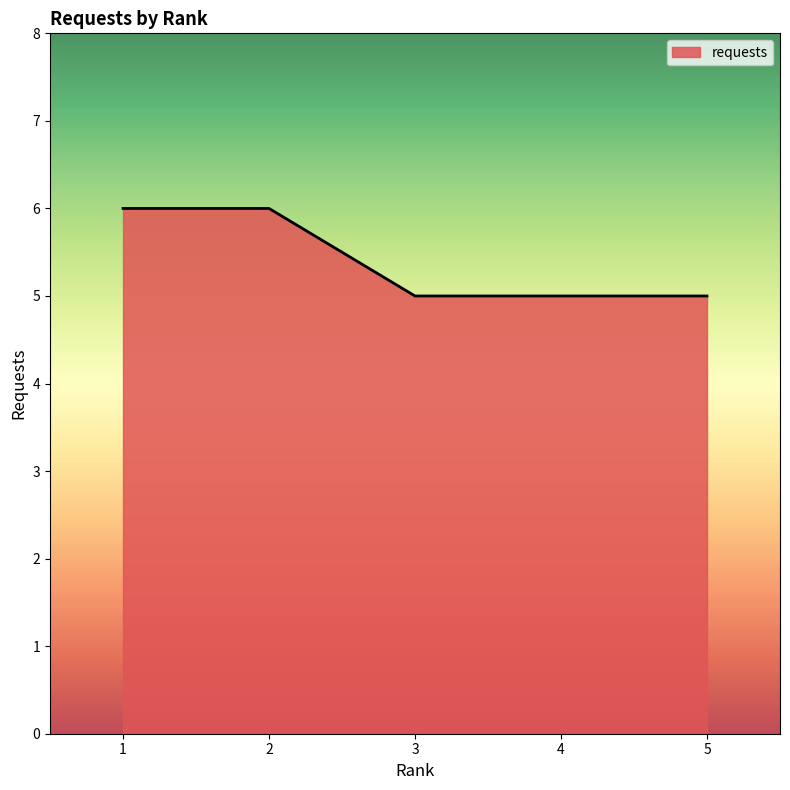

What is the smallest value displayed?

5